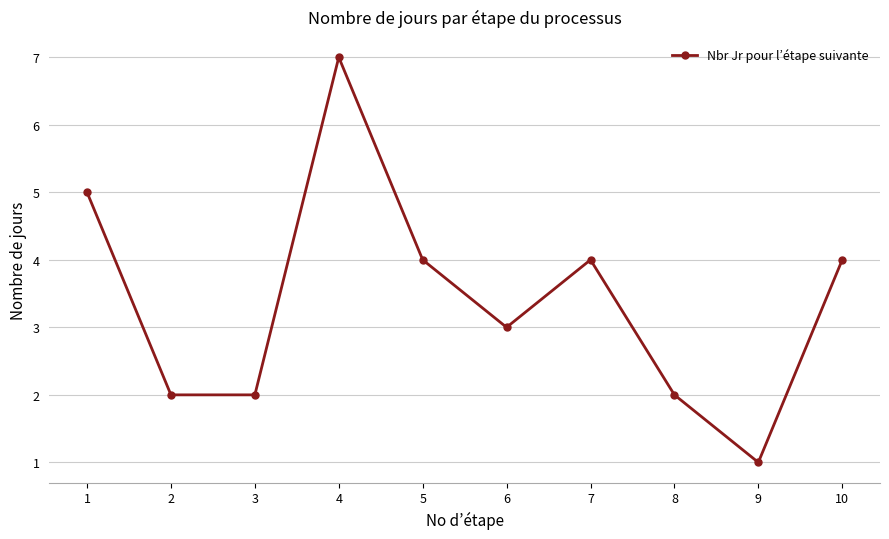

How many points are higher than both their immediate neighbors (excluding endpoints)?

2